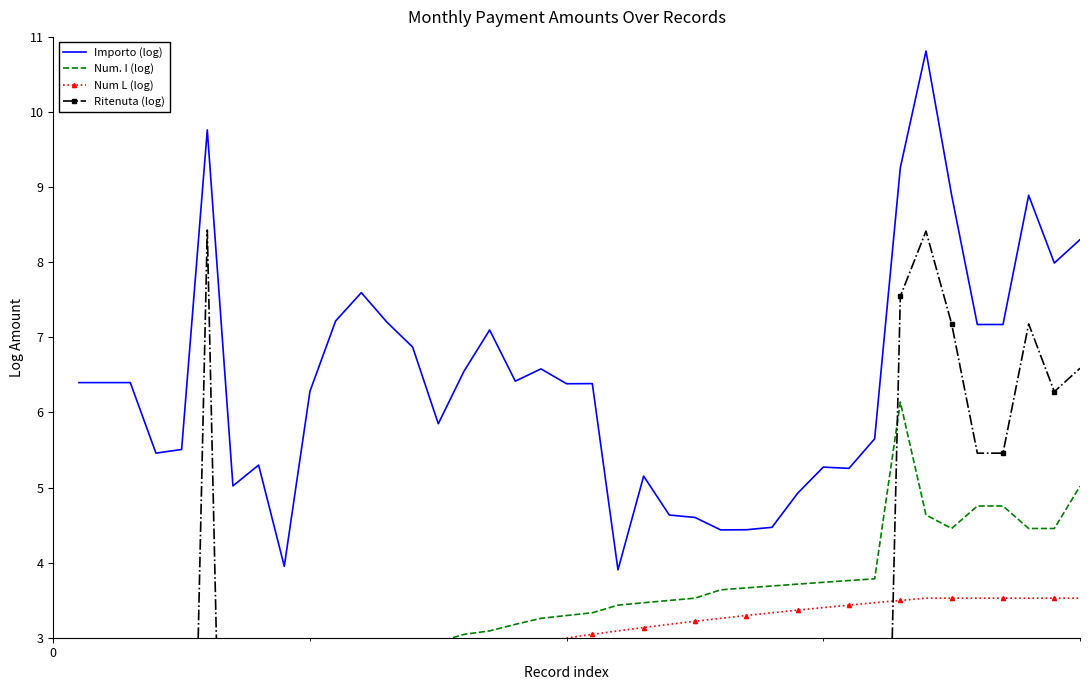

Does the chart have visible grid lines?

No